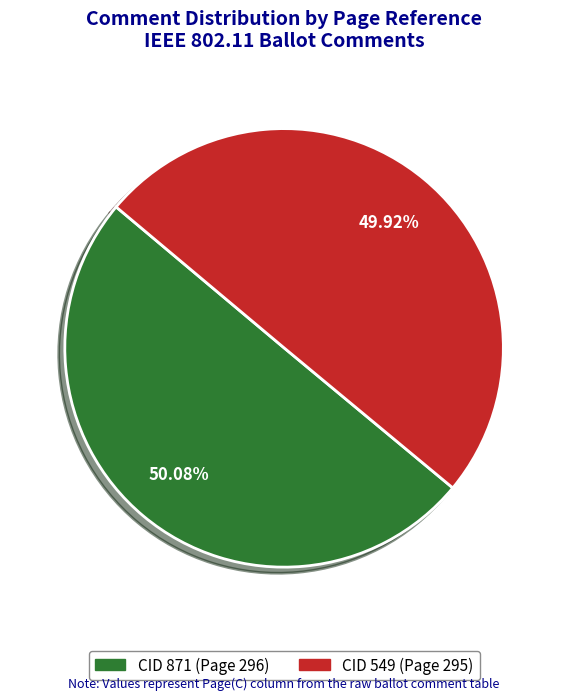

To the nearest percent, what is the combined percentage of CID 871 and CID 549?

100%